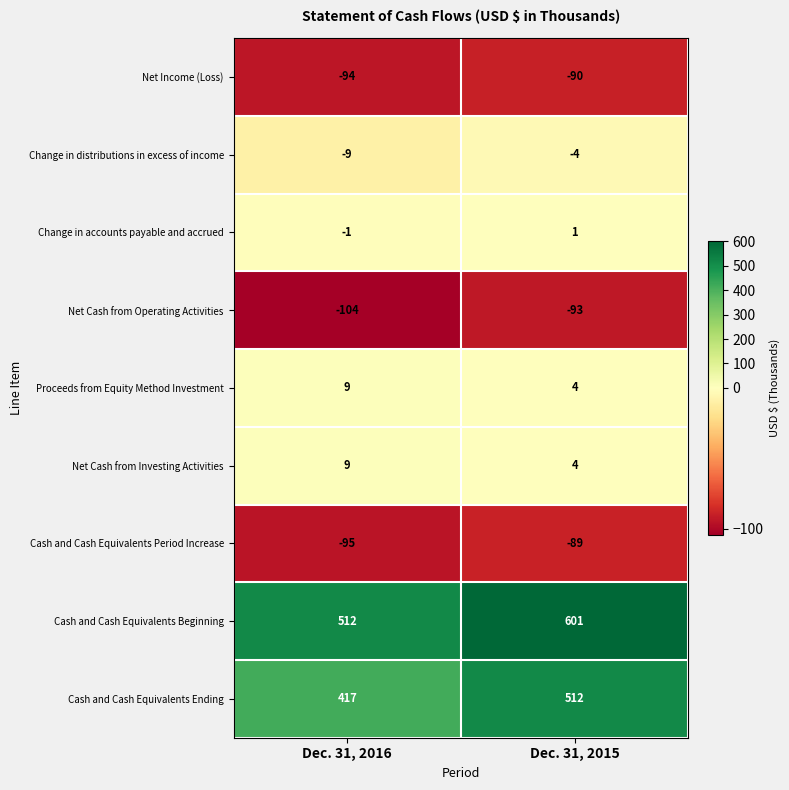

Reading left to right, list all the values displayed in this chart.

Net Income (Loss): -94	-90
Change in distributions in excess of income: -9	-4
Change in accounts payable and accrued: -1	1
Net Cash from Operating Activities: -104	-93
Proceeds from Equity Method Investment: 9	4
Net Cash from Investing Activities: 9	4
Cash and Cash Equivalents Period Increase: -95	-89
Cash and Cash Equivalents Beginning: 512	601
Cash and Cash Equivalents Ending: 417	512